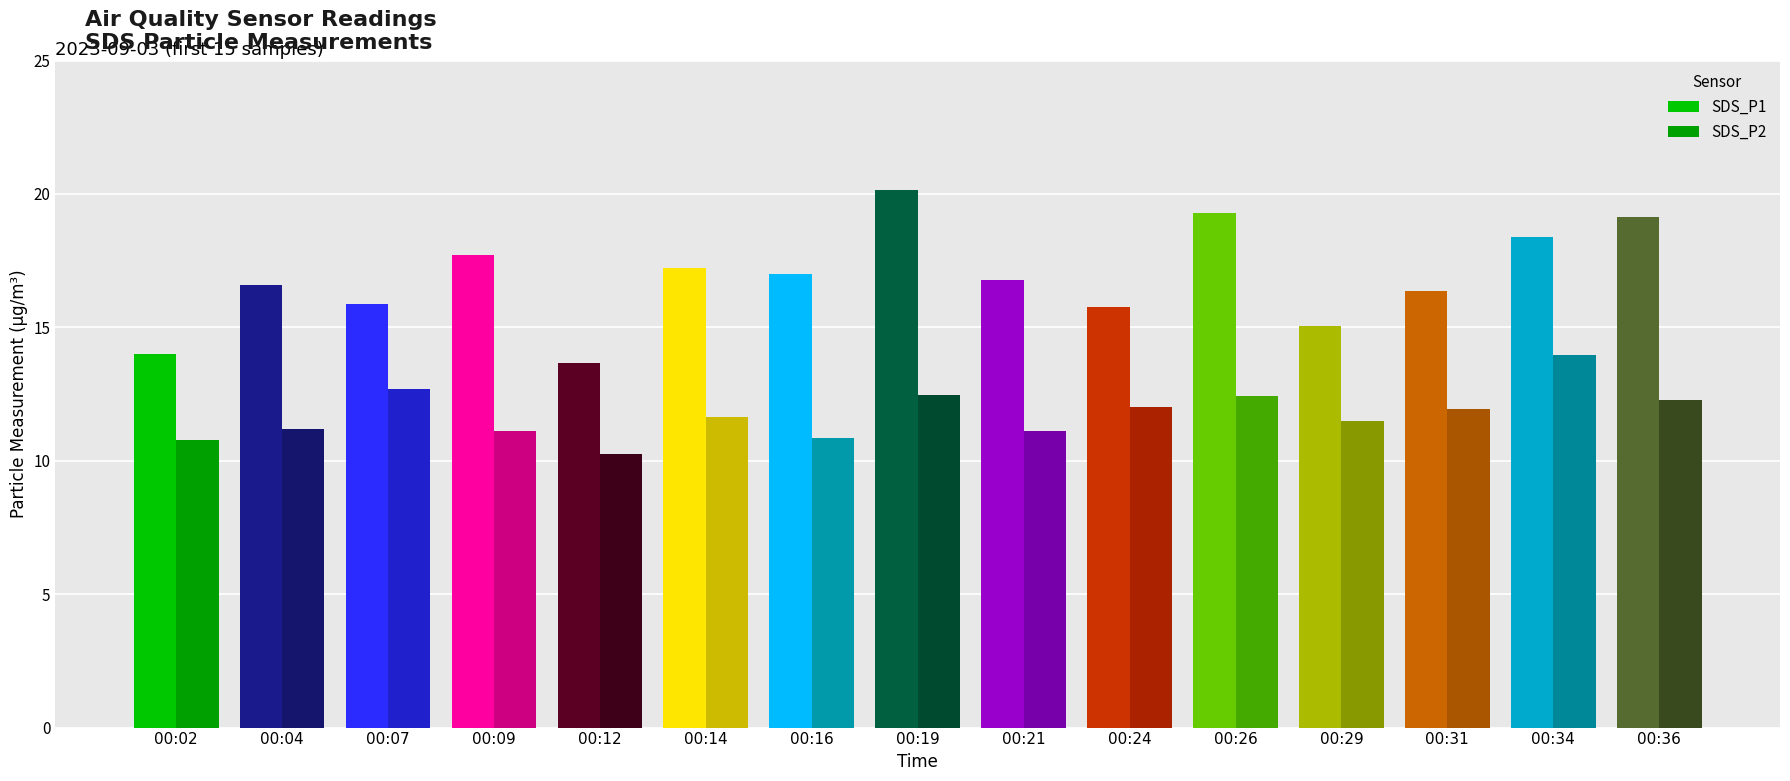

What is the spread (max minus min) of values at 00:19?

7.7